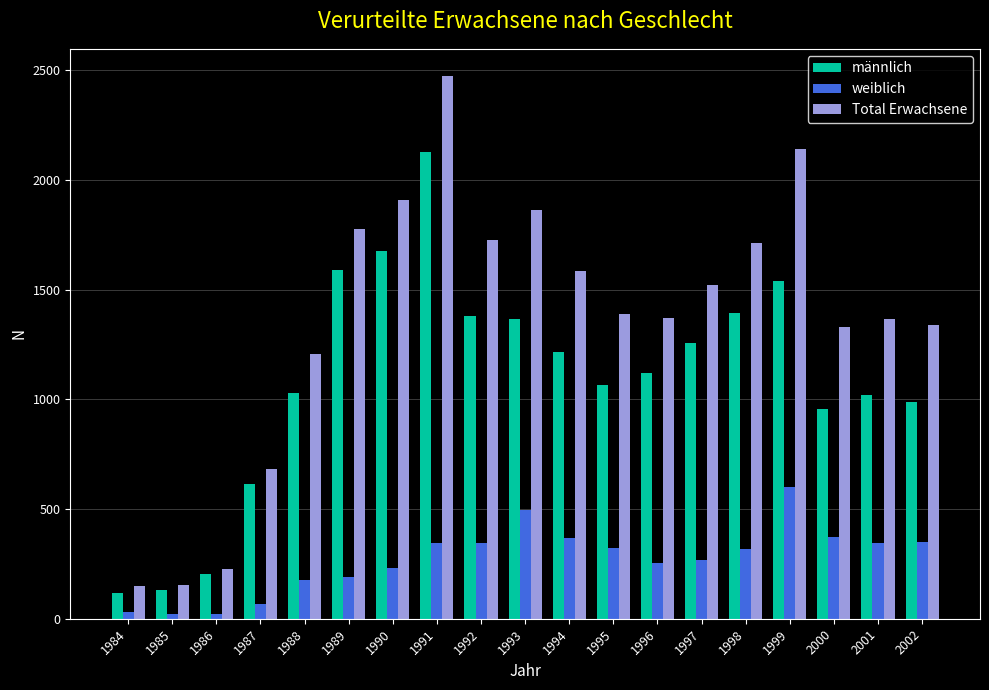

What is the difference between the maximum and minimum values in the männlich series?

2008